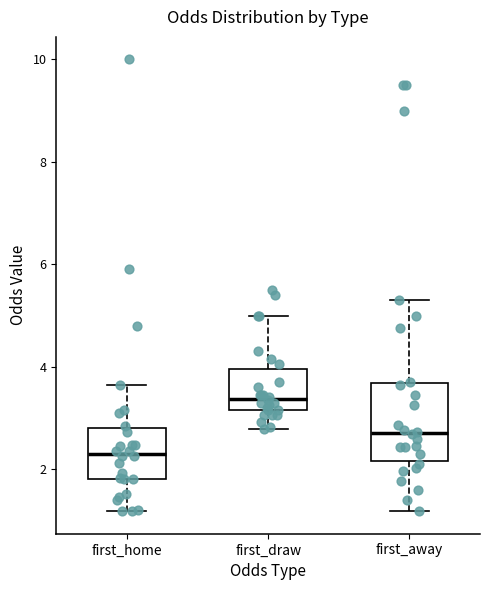

Which box's median line is the lowest?

first_home